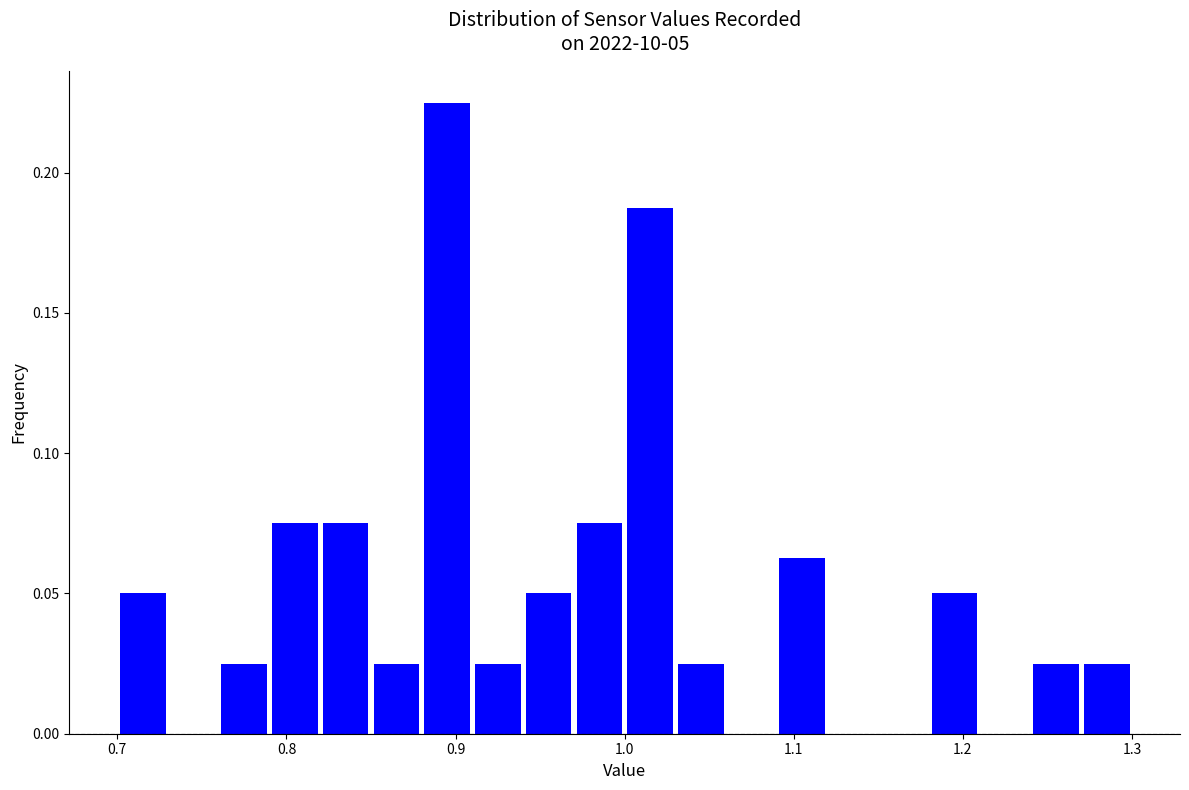

Around what value on the x-axis is the tallest bar? Give the approximate position of its centre, as read against the axis.

0.90